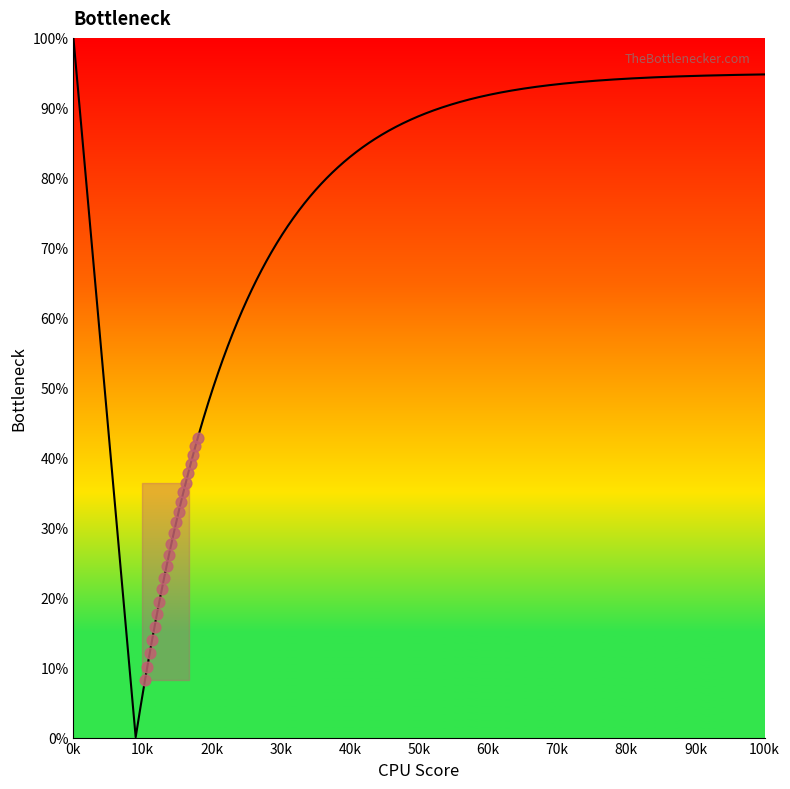

What is the change in value from 9 to 16?

+10.8